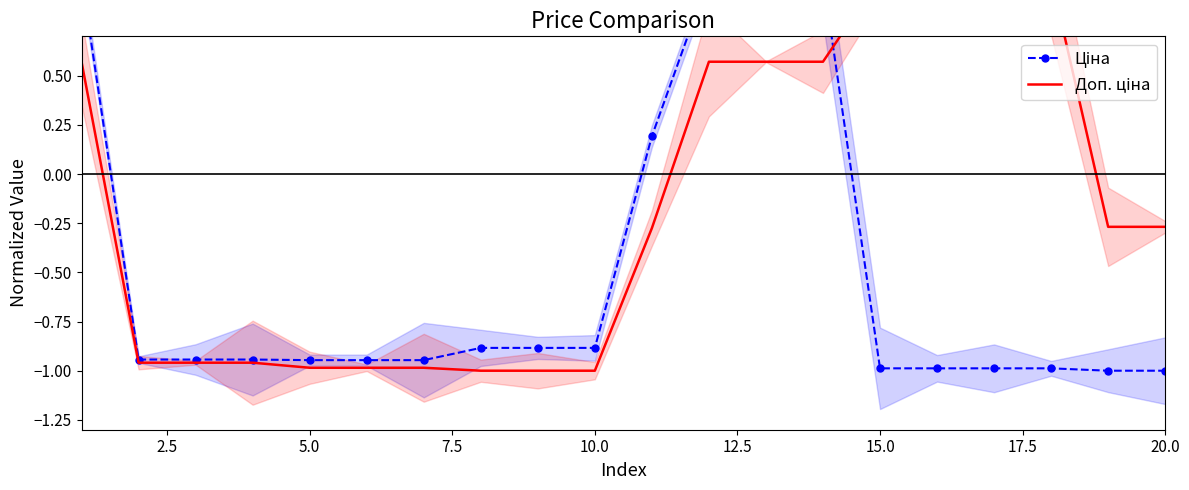

At how many categories does at least one series exceed 0?

9